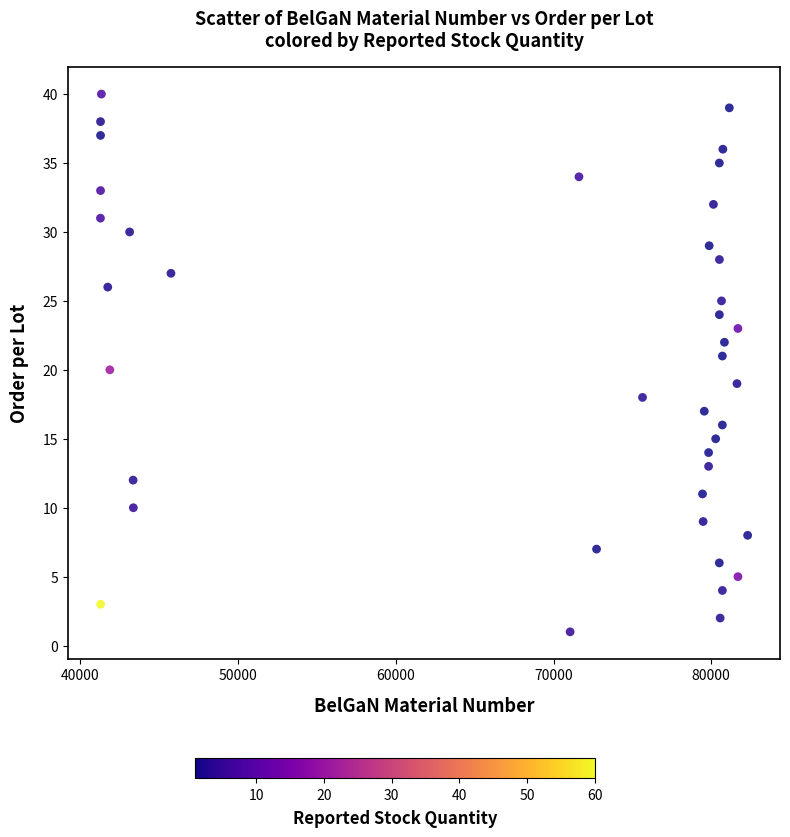

What is the range of X values (max minus min)?

41043